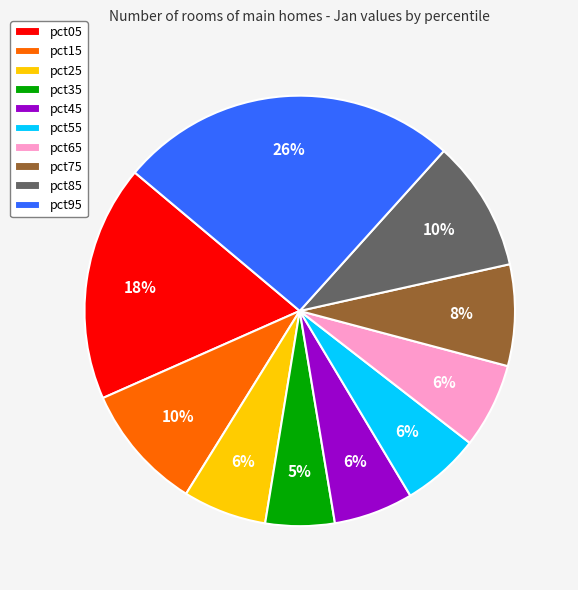

How many segments does this pie chart have?

10